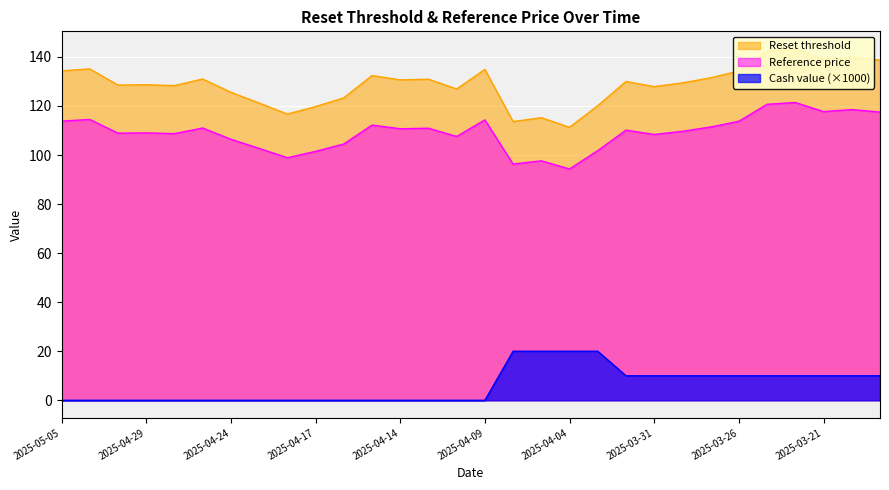

What is the highest value of the Cash value series?

20.0